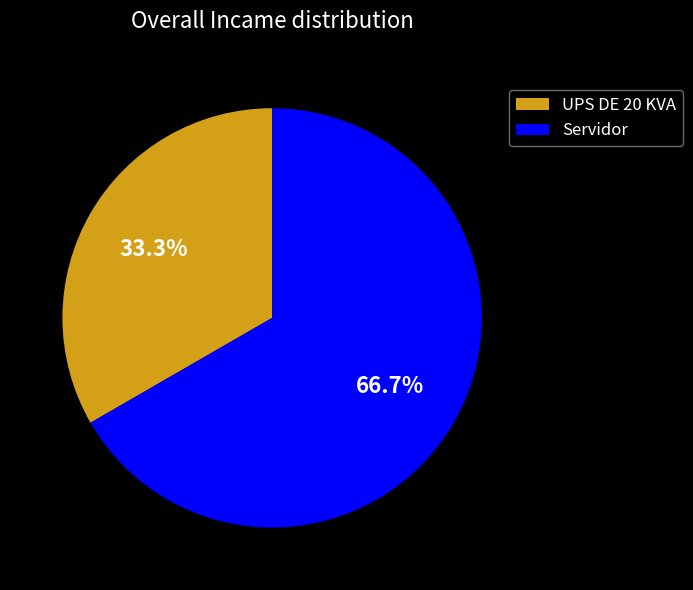

How much of the chart is everything except UPS DE 20 KVA?

66.7%